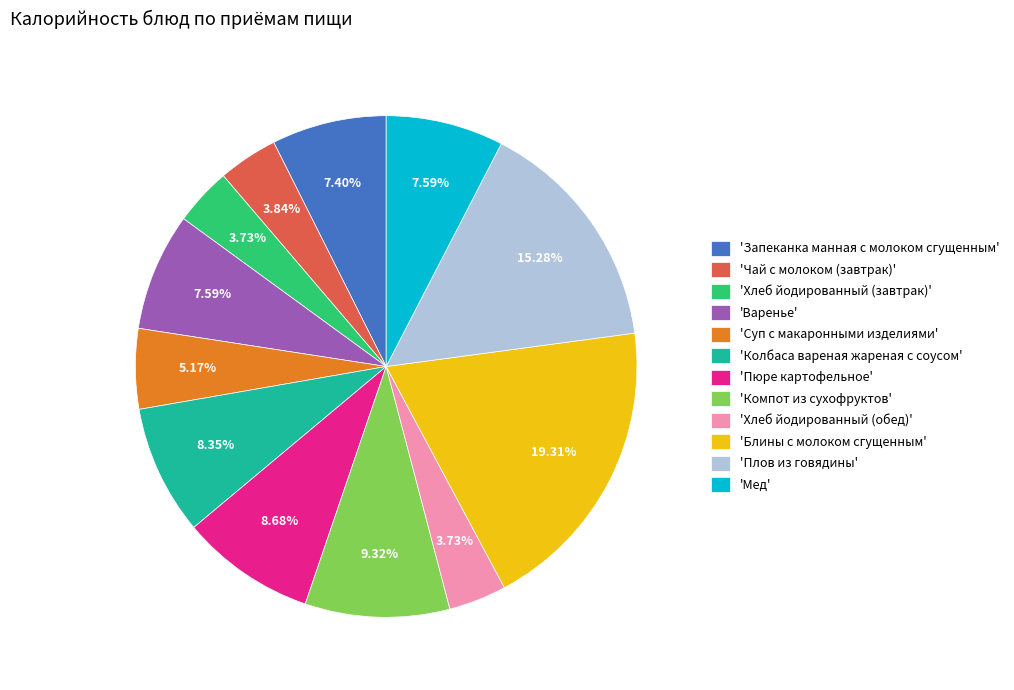

Is there any slice that represents more than half of the pie?

No